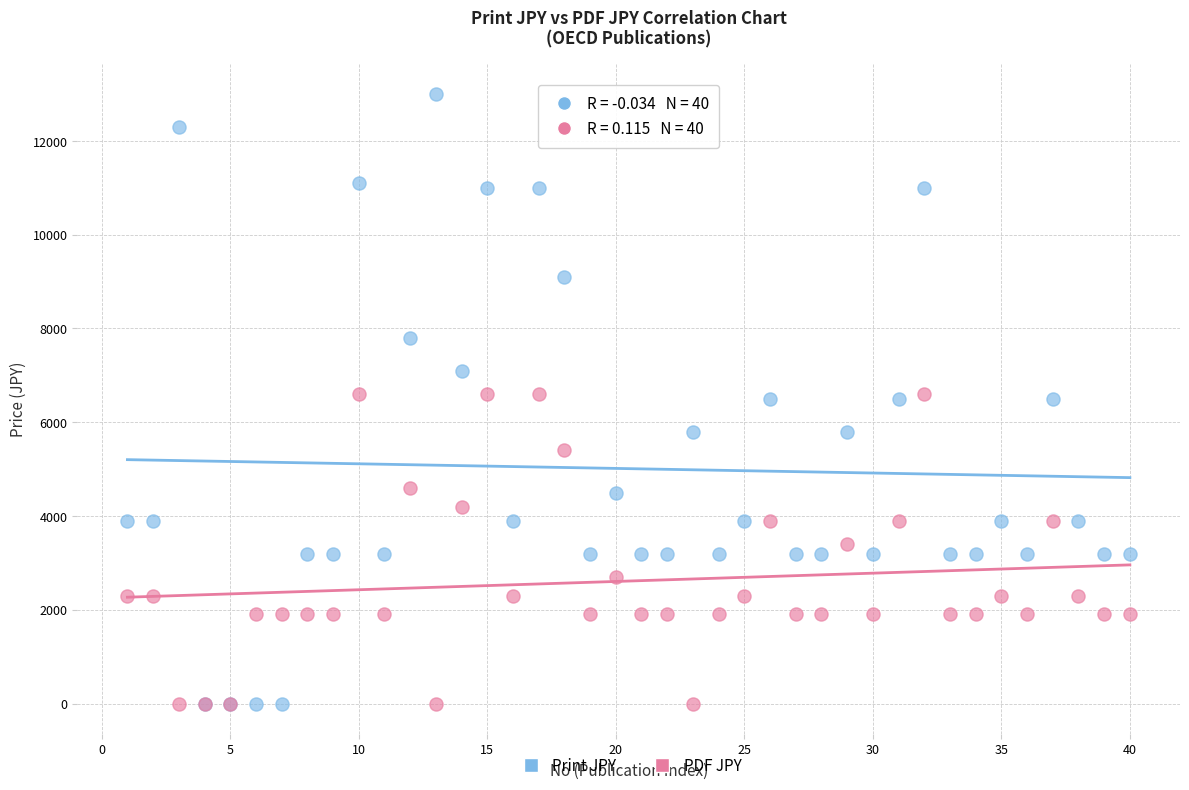

Which series reaches the maximum Y coordinate?

Print JPY